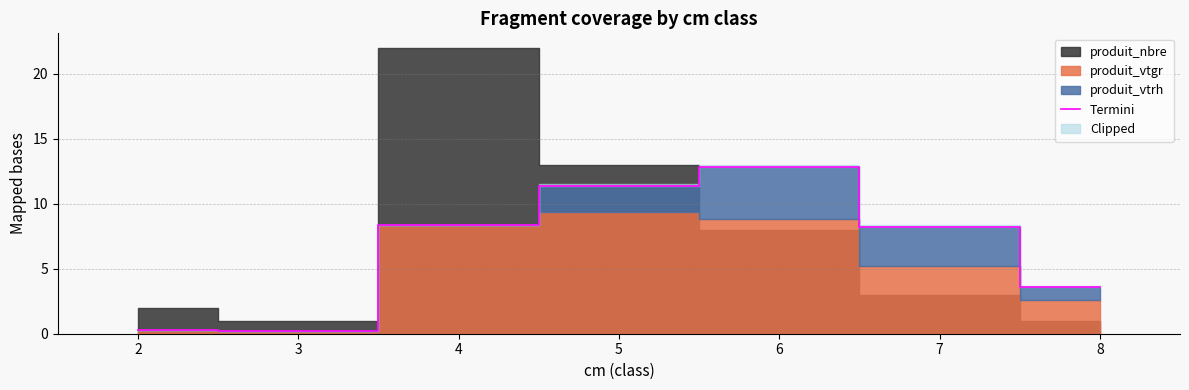

What is the value of the 5th point from the left?

12.8